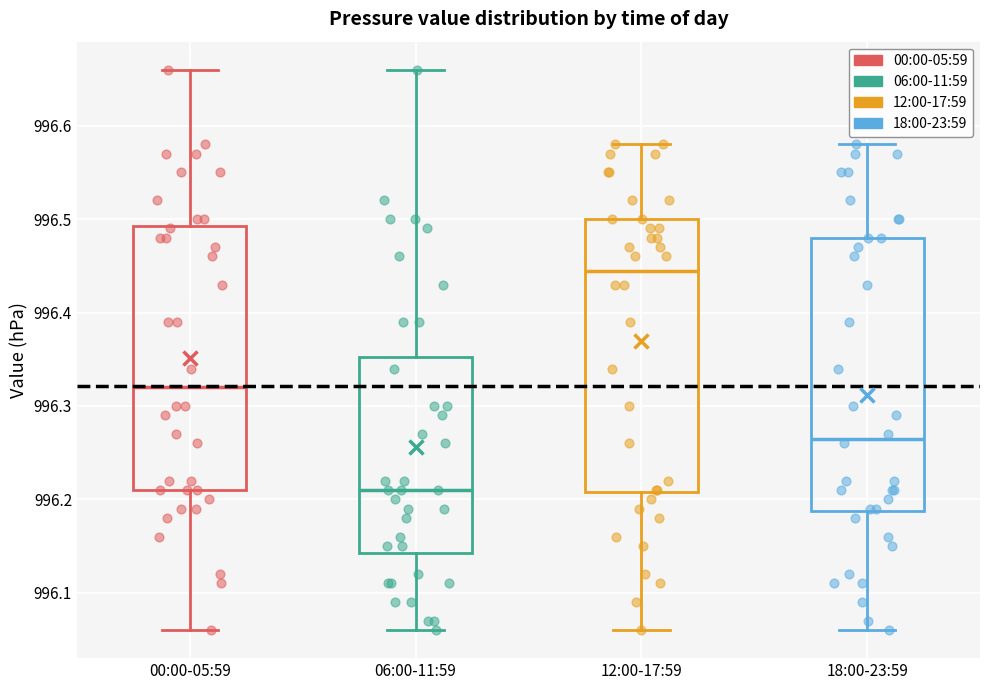

Reading left to right, transcribe this box plot: for each box, give where its median line is, the range the box spans, and where its two whiskers end, as read against the y-axis. The values are not printed on the chart, so give them approximately, as read against the axis.

00:00-05:59: median 996.32, box 996.21 to 996.49, whiskers 996.06 to 996.66
06:00-11:59: median 996.21, box 996.14 to 996.35, whiskers 996.06 to 996.66
12:00-17:59: median 996.45, box 996.21 to 996.50, whiskers 996.06 to 996.58
18:00-23:59: median 996.27, box 996.19 to 996.48, whiskers 996.06 to 996.58